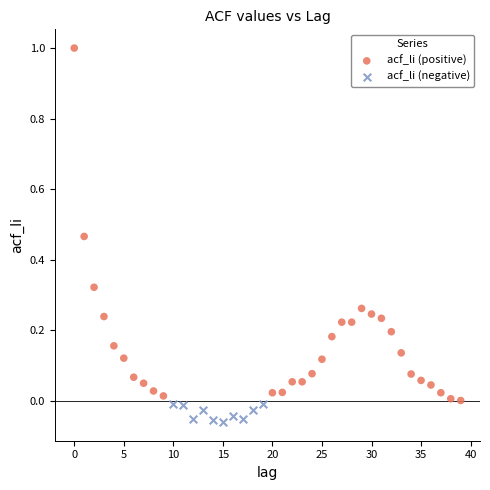

Which series contains the lowest Y value?

acf_li (negative)